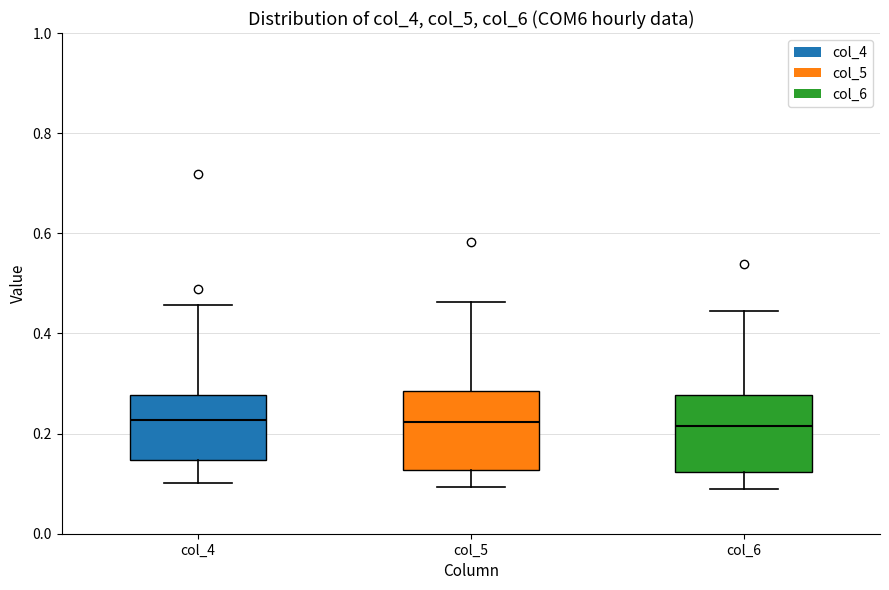

Reading left to right, transcribe this box plot: for each box, give where its median line is, the range the box spans, and where its two whiskers end, as read against the y-axis. The values are not printed on the chart, so give them approximately, as read against the axis.

col_4: median 0.22, box 0.14 to 0.28, whiskers 0.10 to 0.46
col_5: median 0.22, box 0.12 to 0.28, whiskers 0.10 to 0.46
col_6: median 0.22, box 0.12 to 0.28, whiskers 0.08 to 0.44